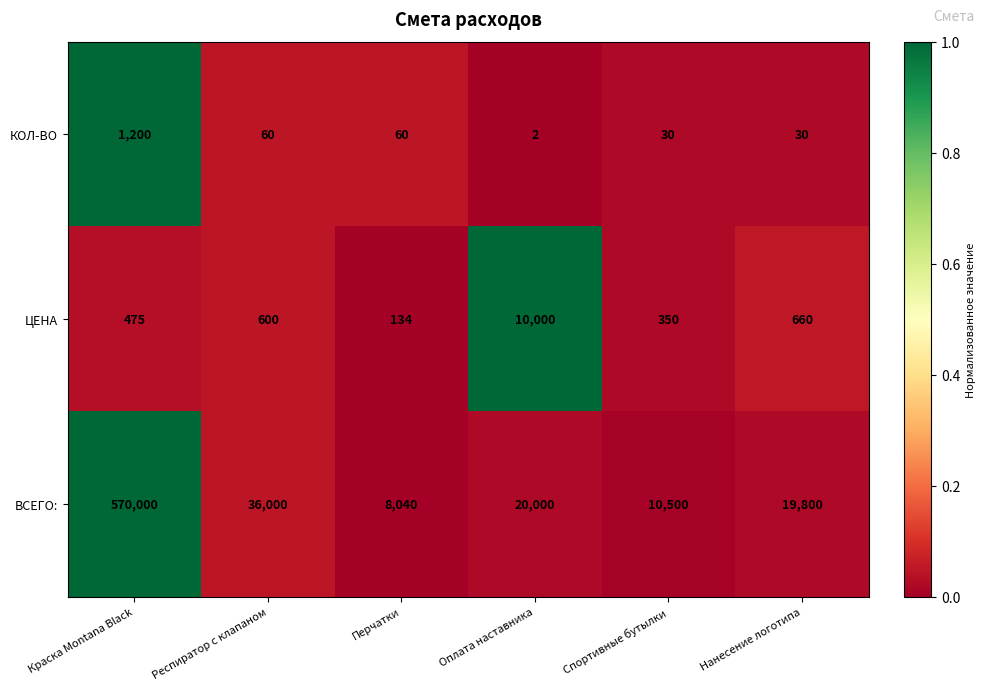

Where is ЦЕНА nearest to the value 5067?

Нанесение логотипа